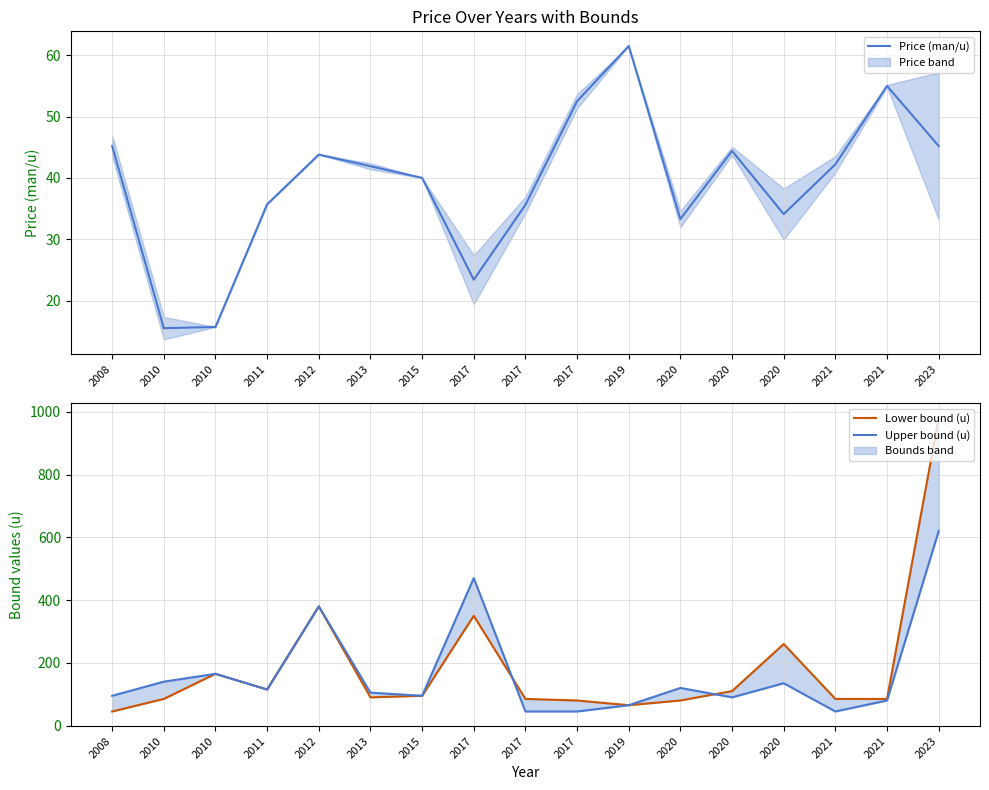

What is the sum of all Lower bound (u) values?

3155.0